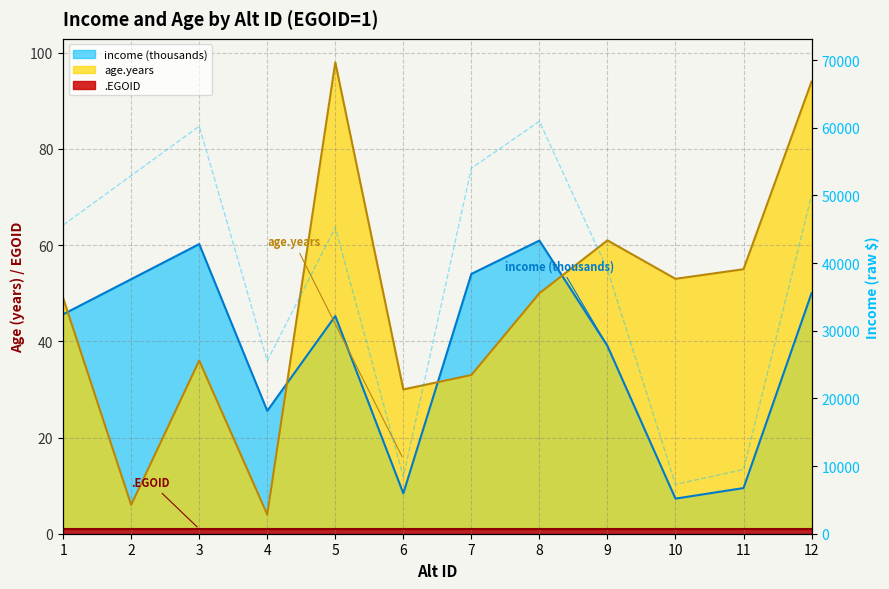

Is the value of income at 12 greater than the value of age.years at 4?

Yes